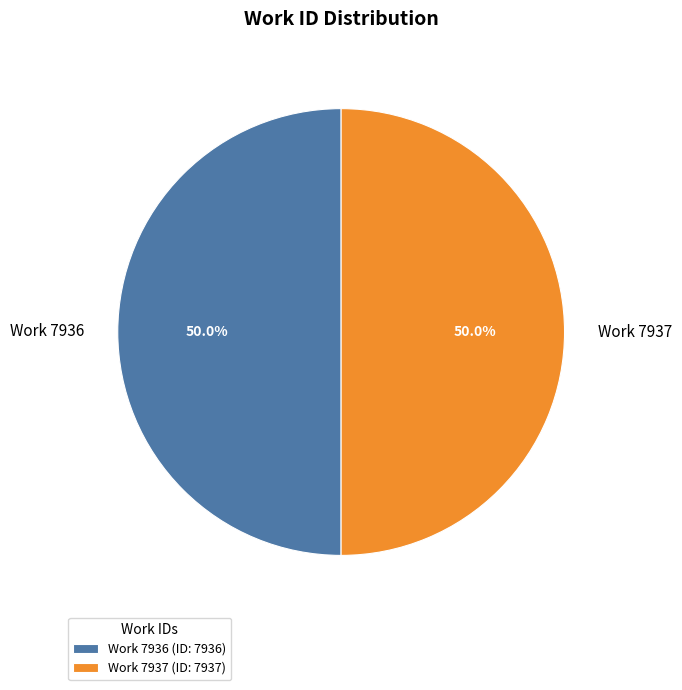

True or false: Work 7936 accounts for 50% of the total.

True